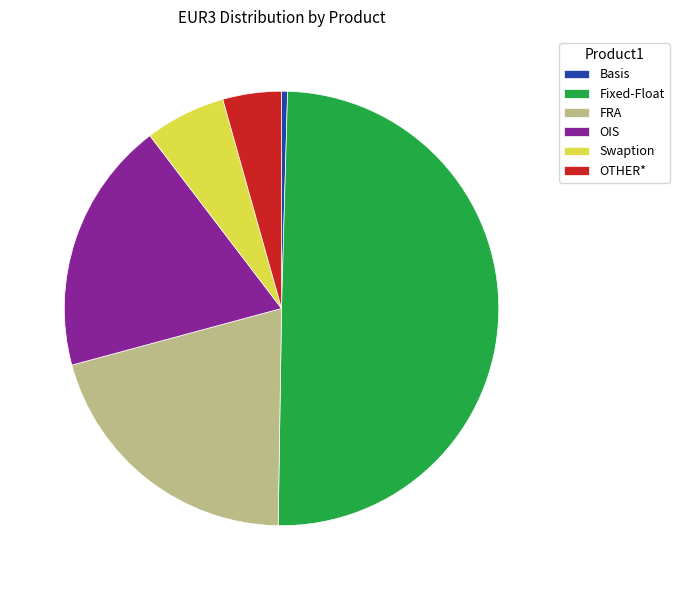

How many slices are in this pie chart?

6